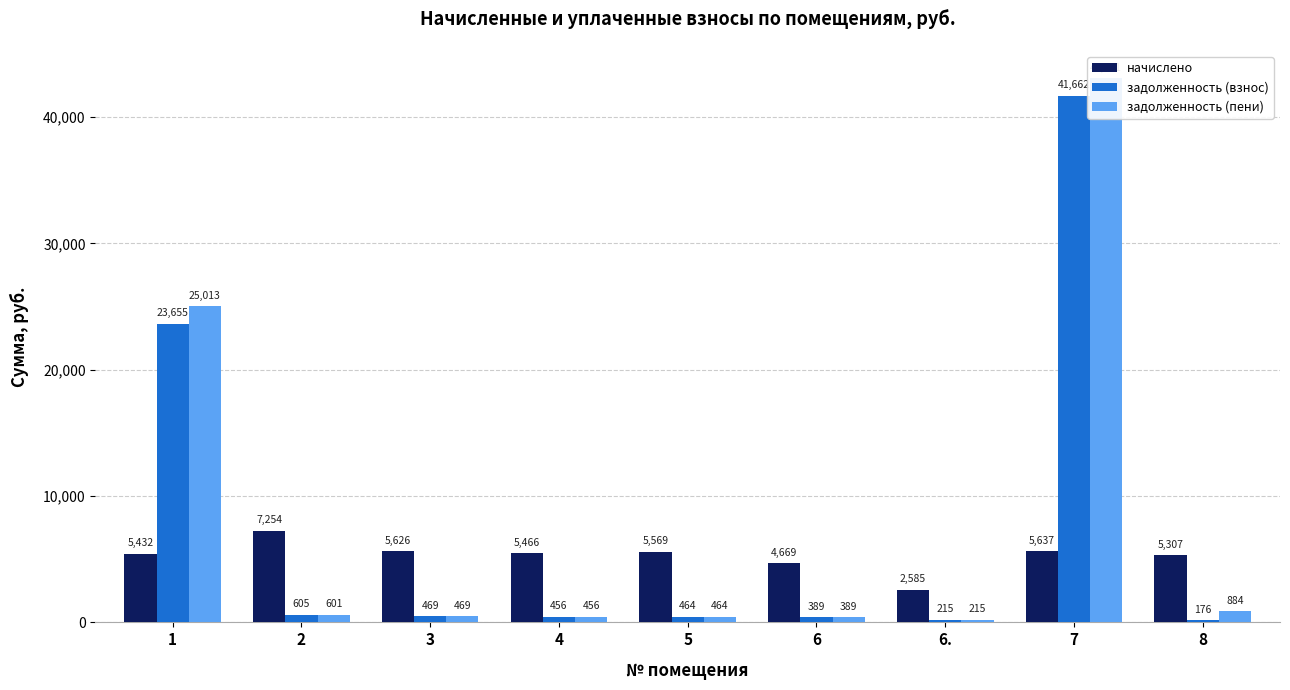

The начислено series shows 2477.3 at 7. True or false?

False